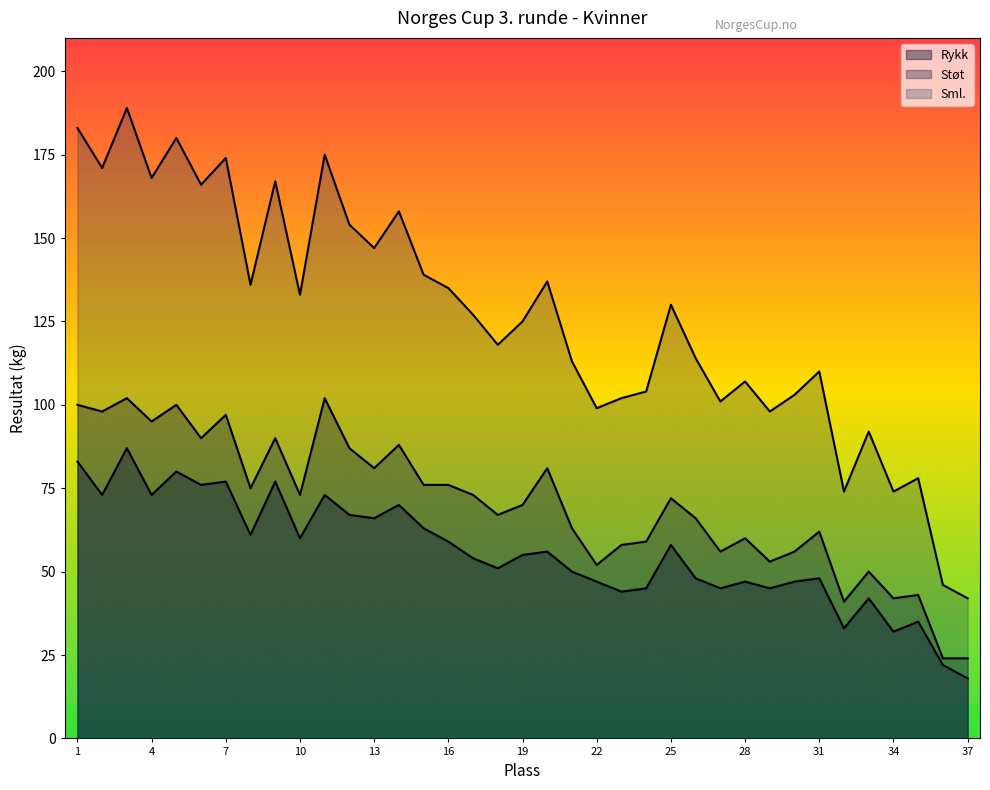

At which label does Sml. reach its minimum?

37